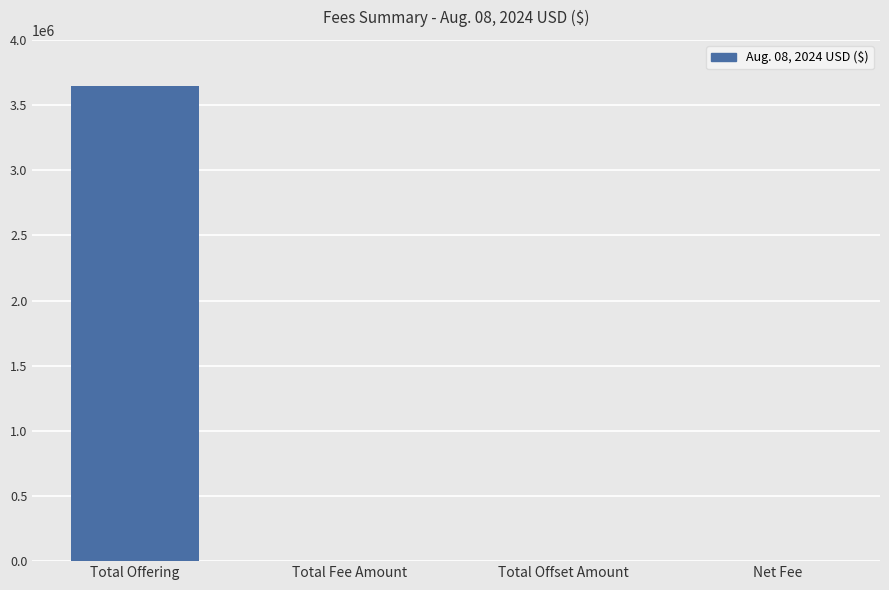

Between Total Offset Amount and Total Offering, which is larger?

Total Offering